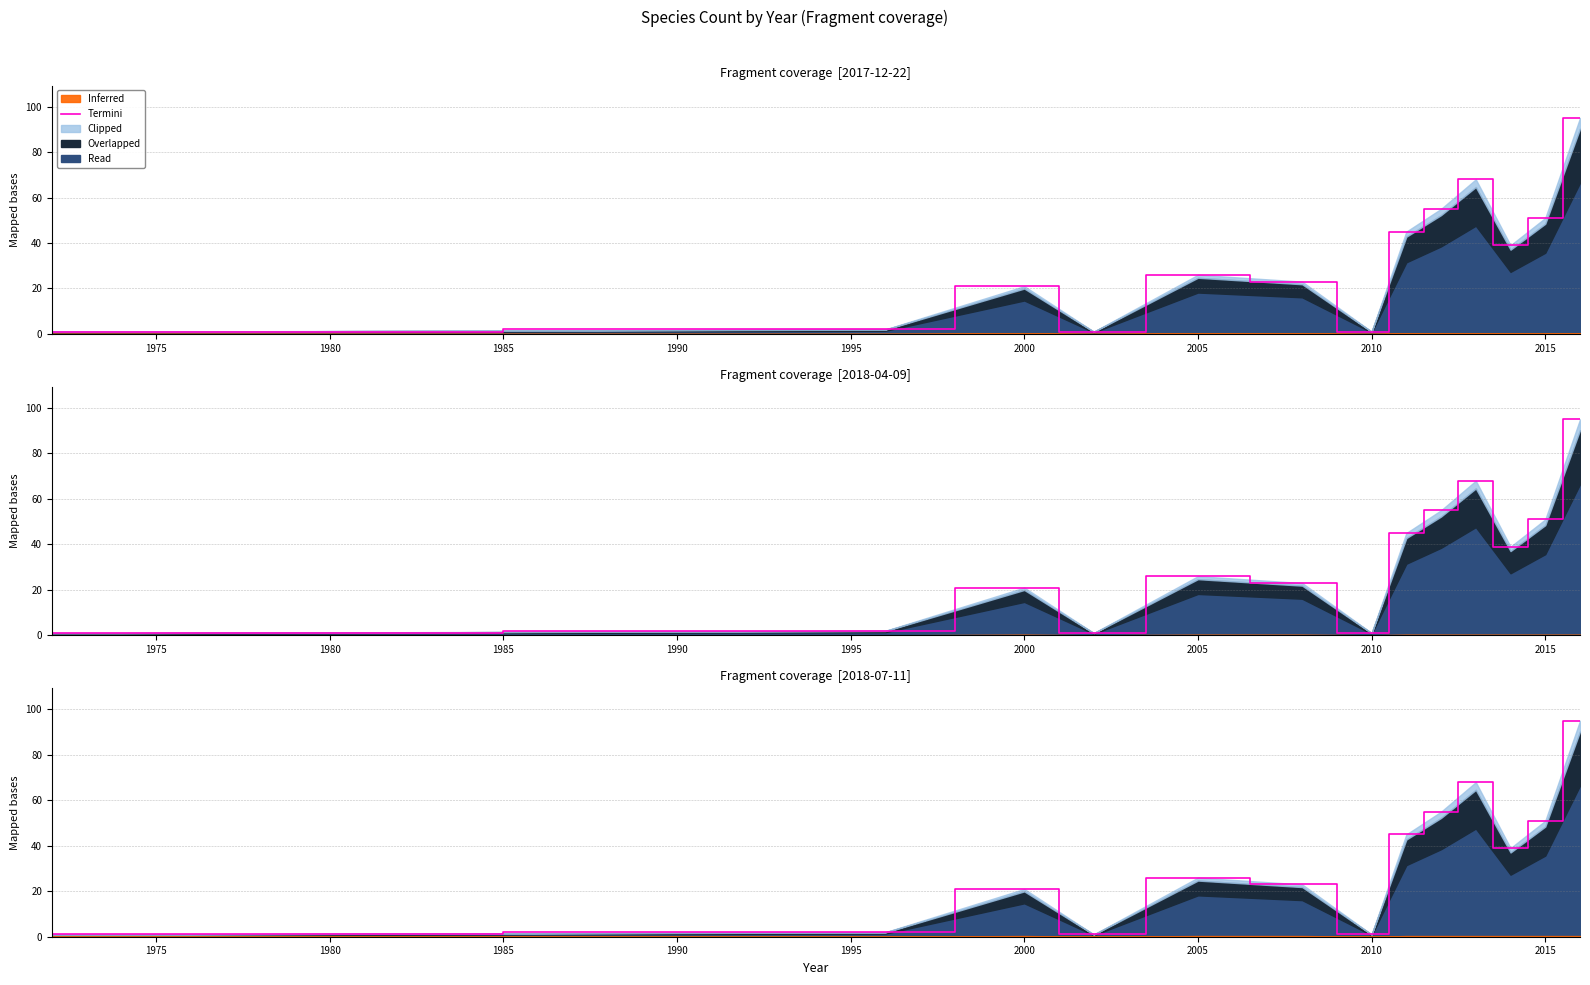

Where is the first local maximum?

2000